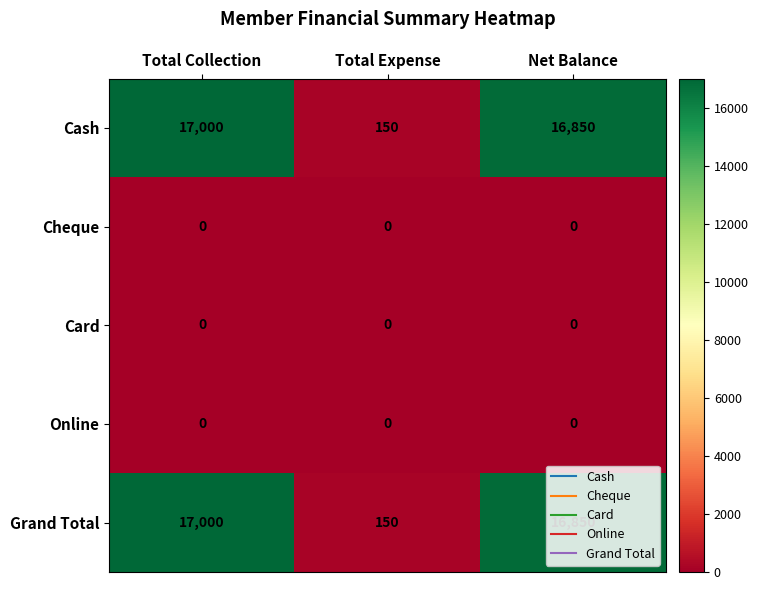

Count the number of categories in the chart.

3